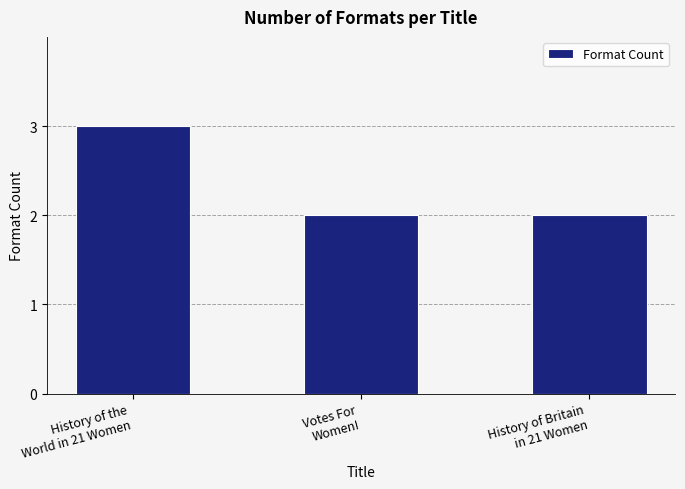

What is the maximum value shown in the chart?

3